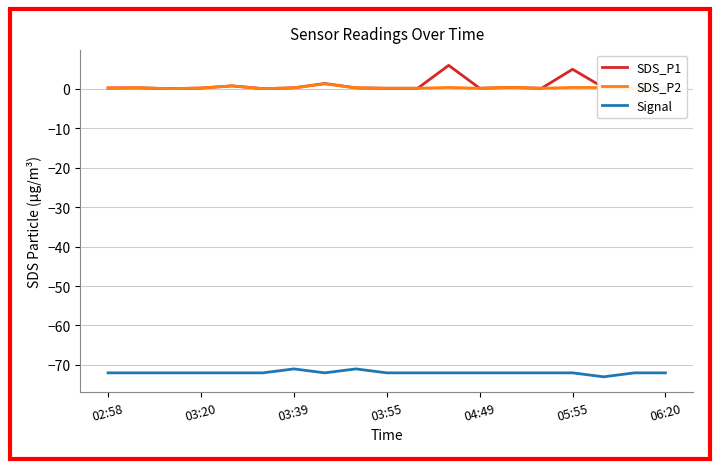

True or false: Signal and SDS_P2 cross at least once.

False